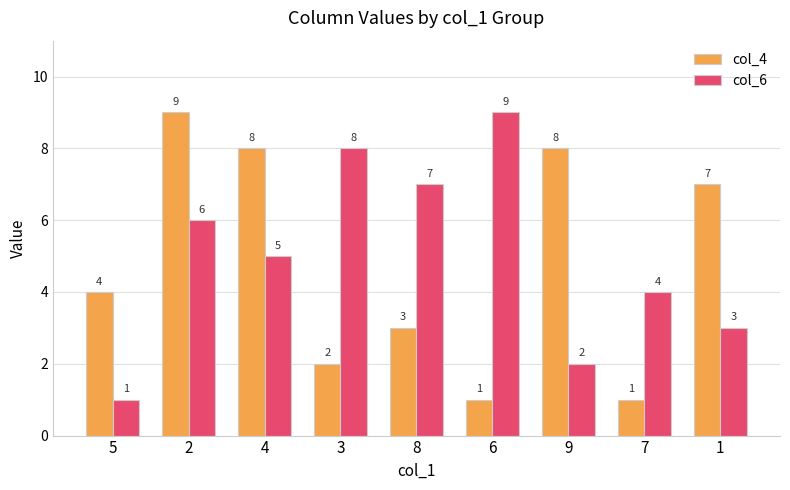

Reading right to left, what are all the values shown in this chart?

col_4: 7	1	8	1	3	2	8	9	4
col_6: 3	4	2	9	7	8	5	6	1